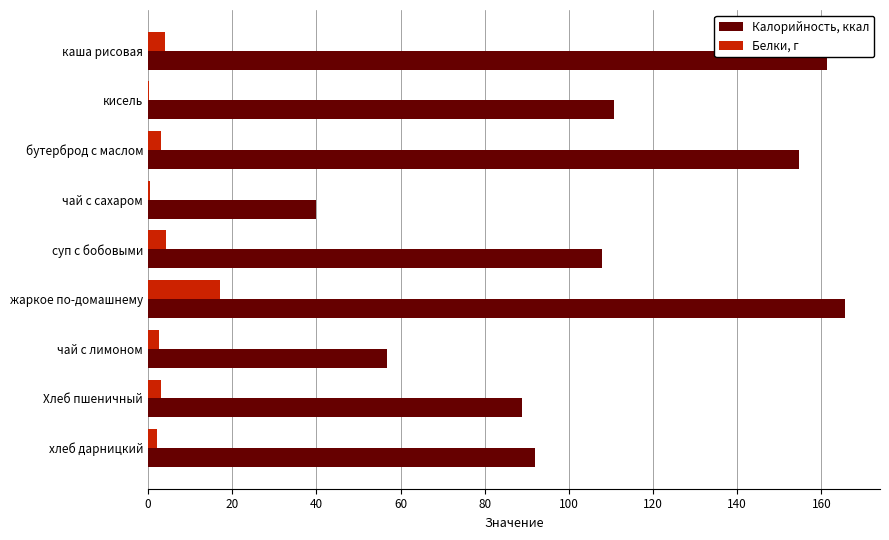

Between чай с лимоном and Хлеб пшеничный, which series saw the biggest shift?

Калорийность, ккал